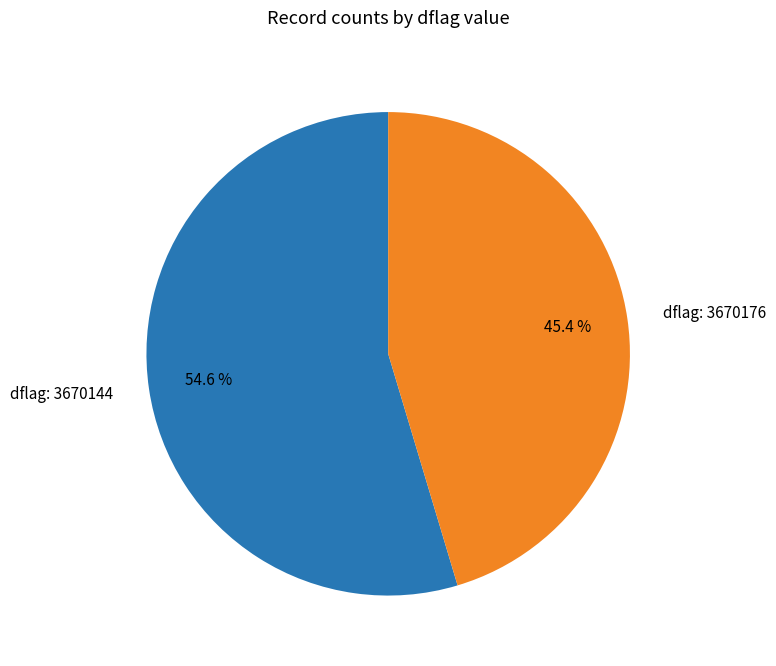

What is the smallest slice in the pie chart?

dflag: 3670176